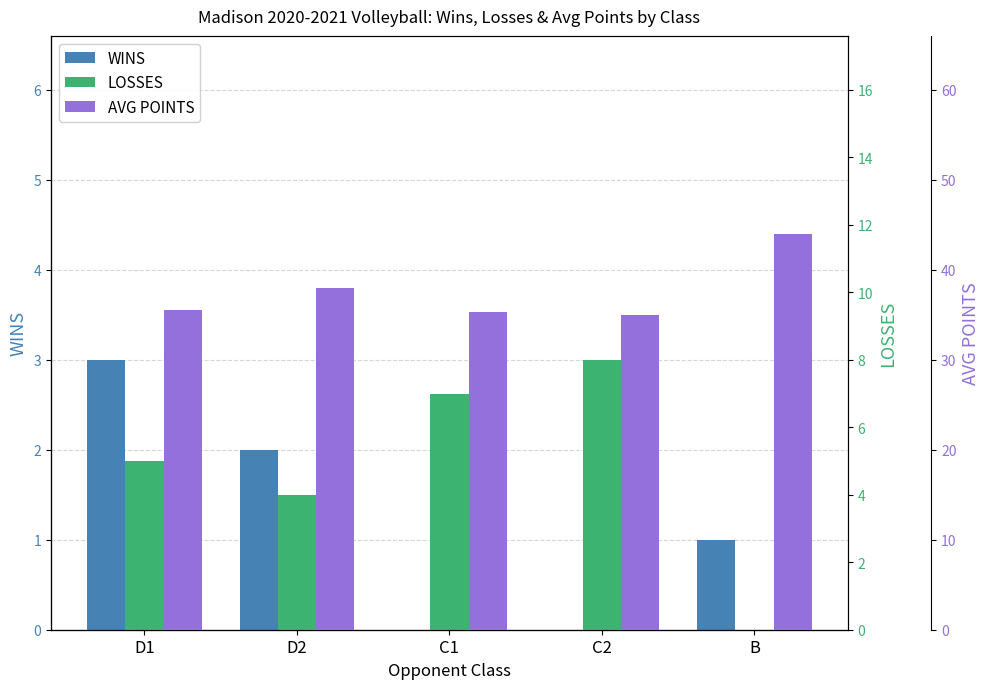

True or false: LOSSES has a value of 1.9 at C2.

False